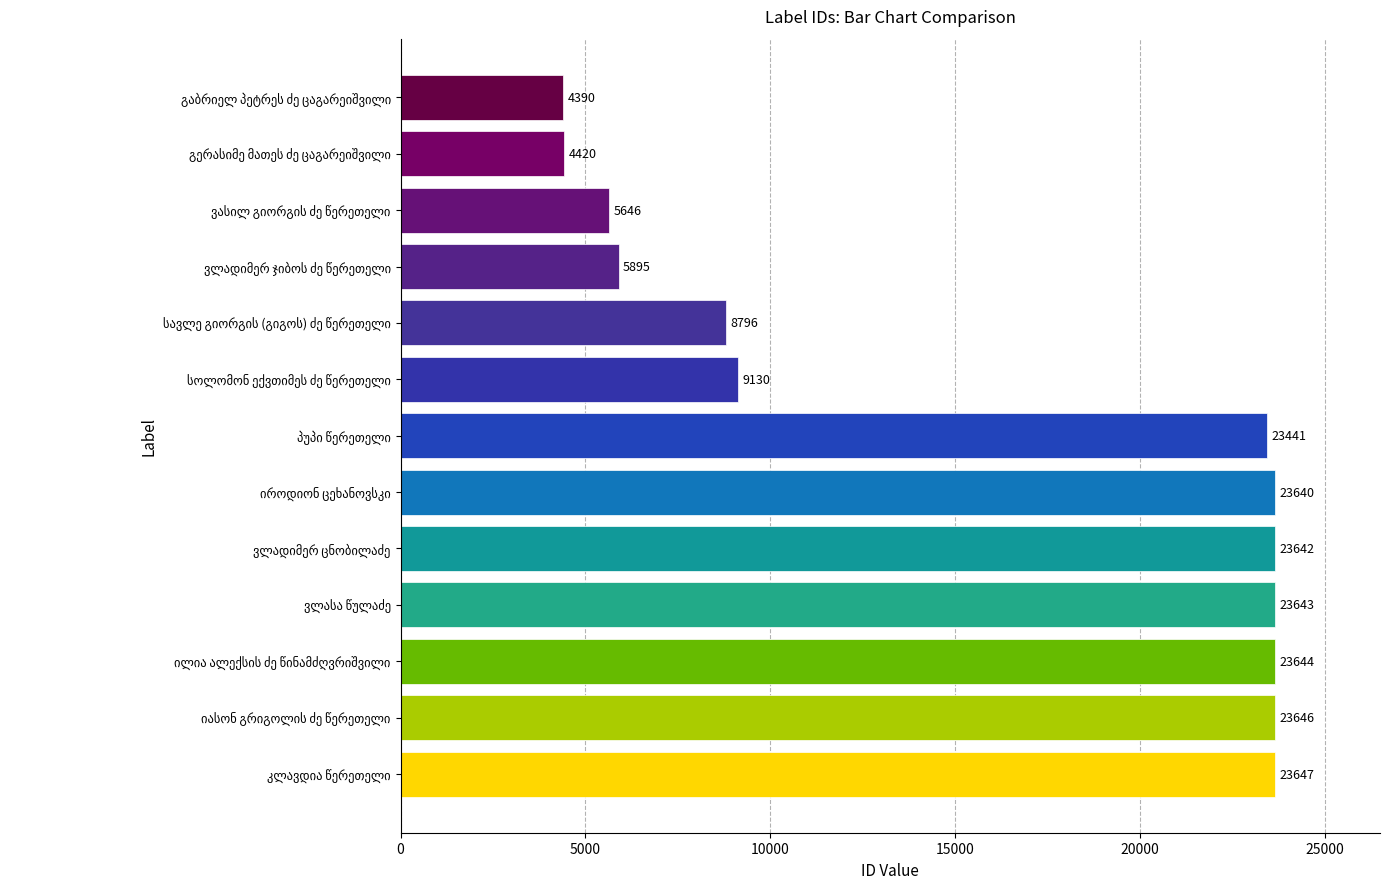

What is the smallest value displayed?

4390